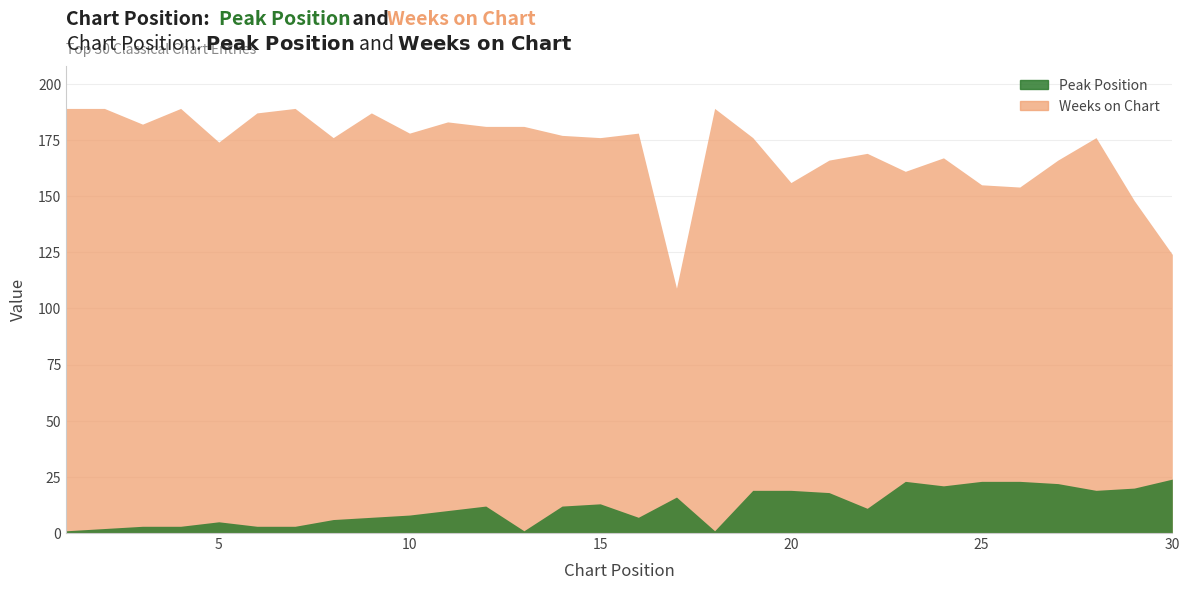

True or false: Weeks on Chart and Peak Position intersect in this chart.

False